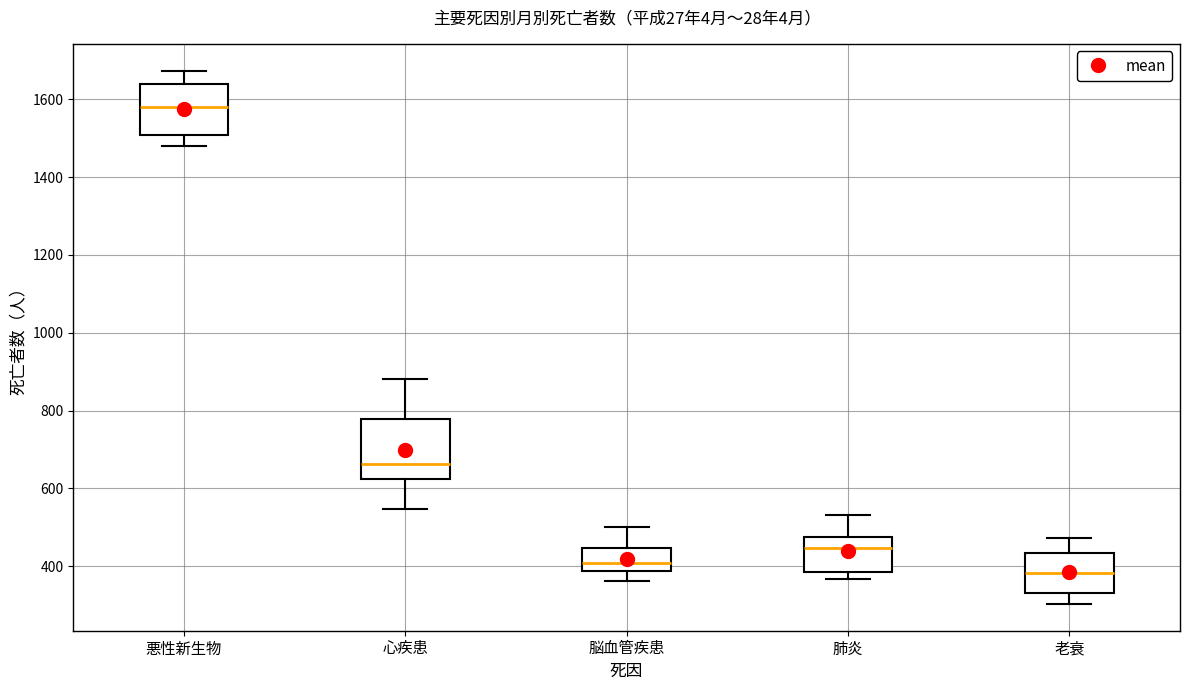

Reading left to right, transcribe this box plot: for each box, give where its median line is, the range the box spans, and where its two whiskers end, as read against the y-axis. The values are not printed on the chart, so give them approximately, as read against the axis.

悪性新生物: median 1580, box 1500 to 1640, whiskers 1480 to 1680
心疾患: median 660, box 620 to 780, whiskers 540 to 880
脳血管疾患: median 400, box 380 to 440, whiskers 360 to 500
肺炎: median 440, box 380 to 480, whiskers 360 to 540
老衰: median 380, box 340 to 440, whiskers 300 to 480